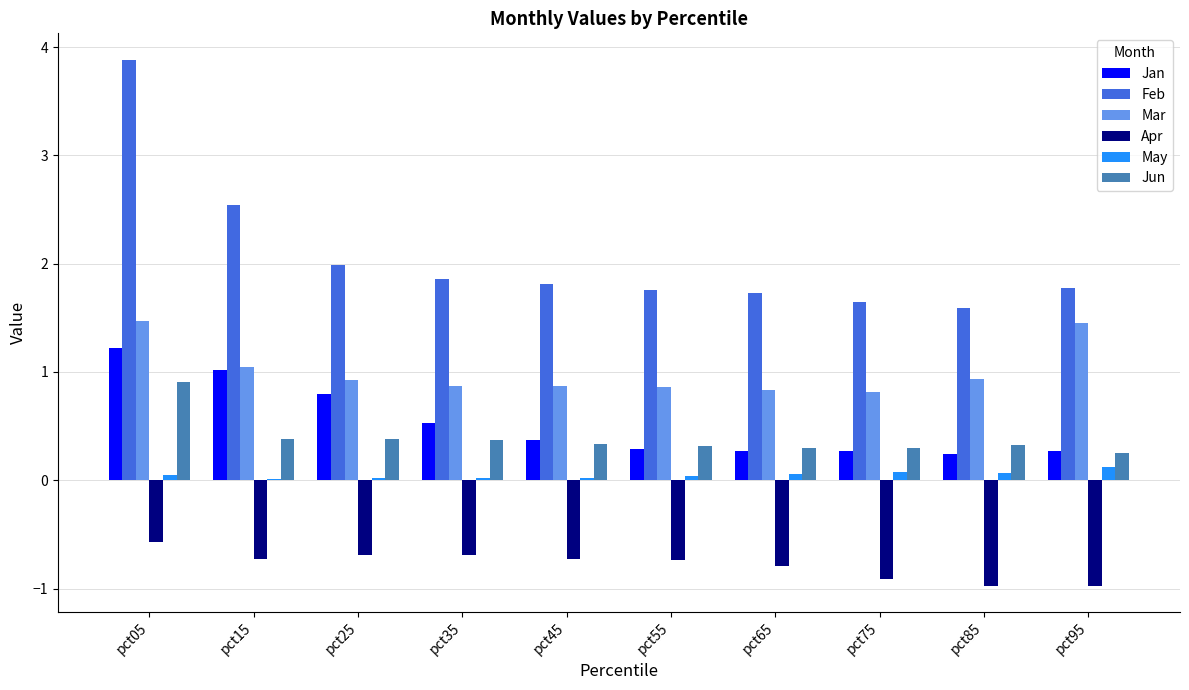

Which series changed the most between pct15 and pct85?

Feb